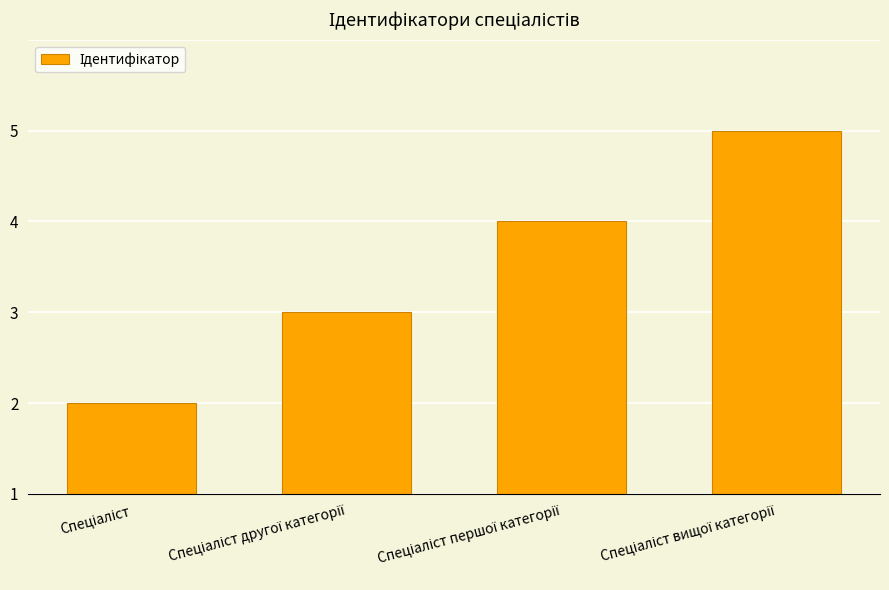

Reading left to right, what are all the values shown in this chart?

Спеціаліст=1	Спеціаліст другої категорії=2	Спеціаліст першої категорії=3	Спеціаліст вищої категорії=4